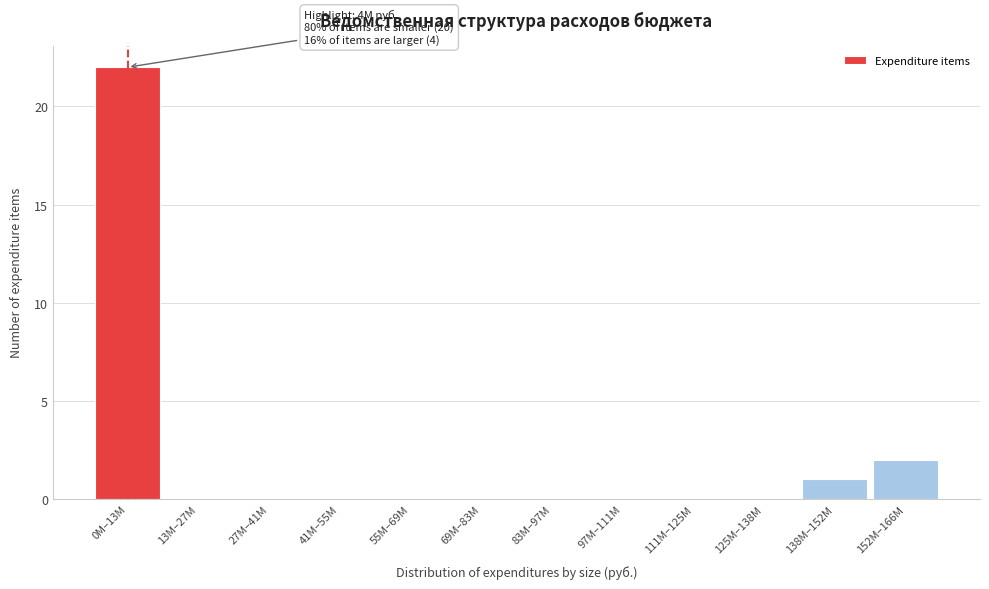

Reading left to right, transcribe all the data shown in this chart.

0M–13M=22	13M–27M=0	27M–41M=0	41M–55M=0	55M–69M=0	69M–83M=0	83M–97M=0	97M–111M=0	111M–125M=0	125M–138M=0	138M–152M=1	152M–166M=2